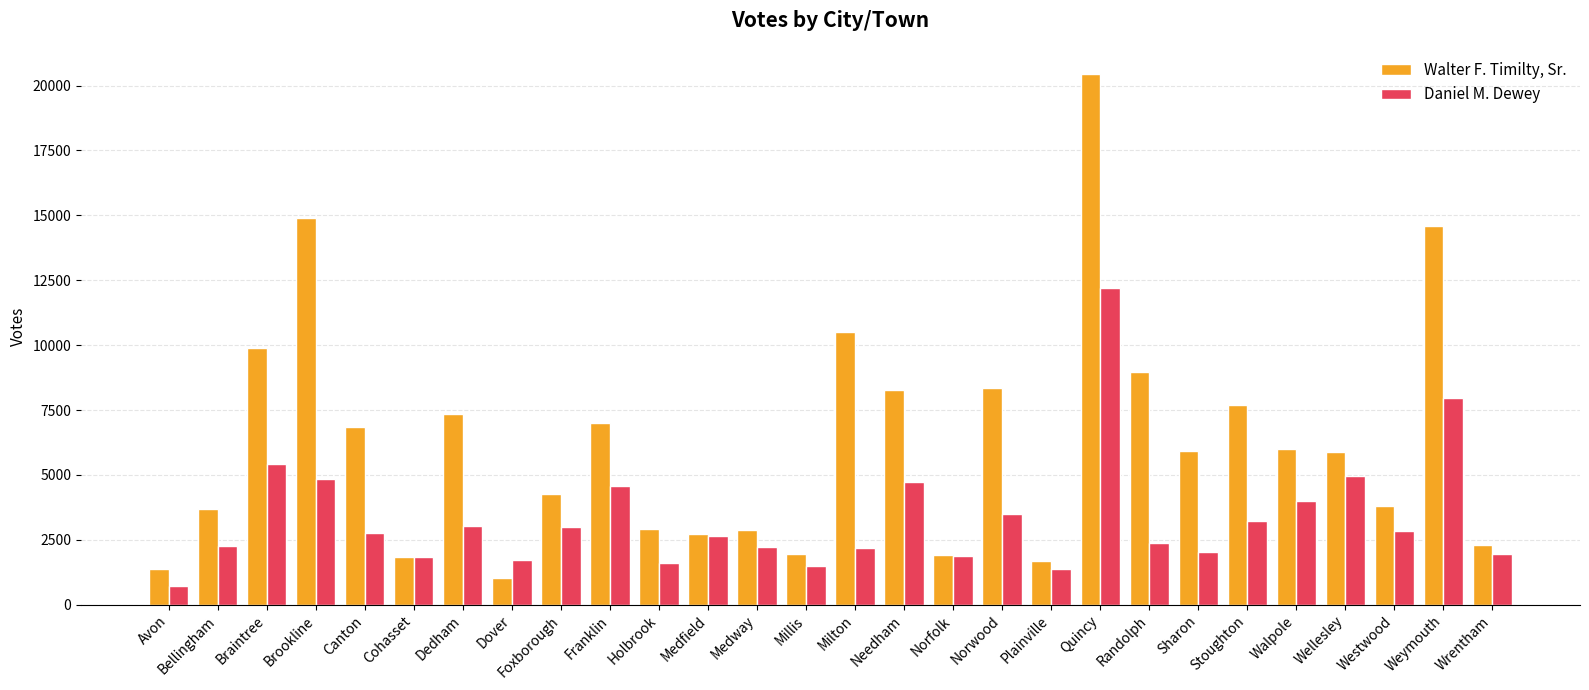

The Walter F. Timilty, Sr. series shows 5896 at Wellesley. True or false?

True